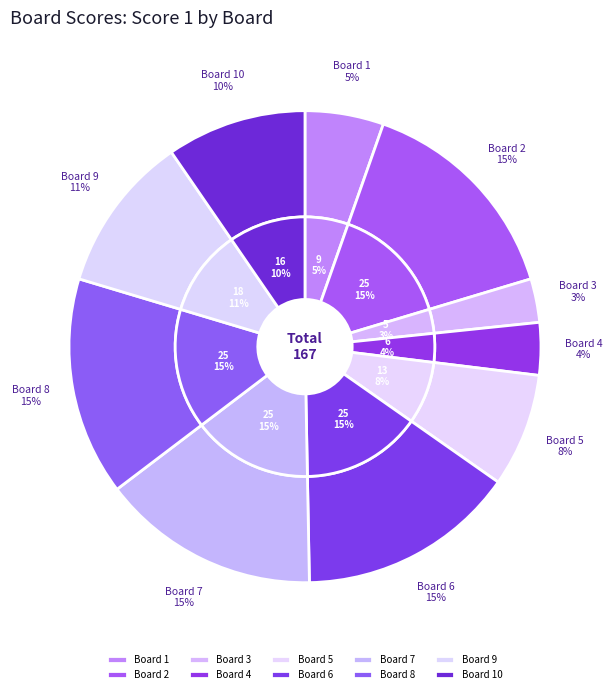

Approximately how many times larger is the value at Board 6 compared to Board 1?

2.8